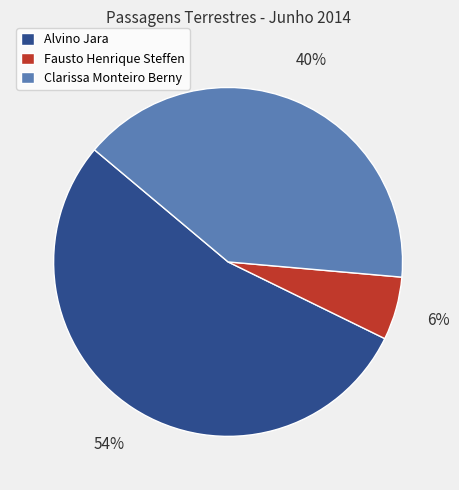

Between Clarissa Monteiro Berny and Fausto Henrique Steffen, which is larger?

Clarissa Monteiro Berny